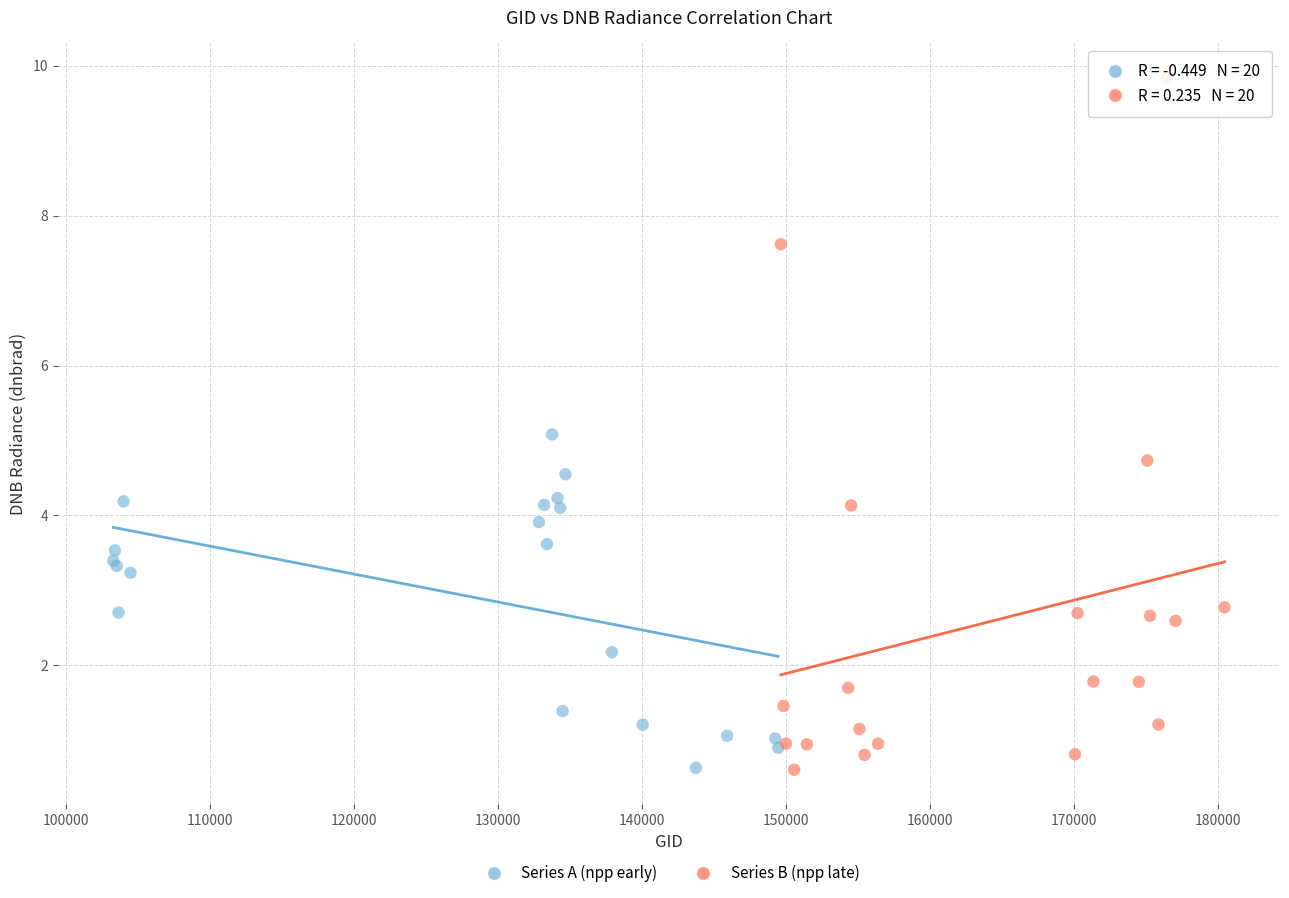

Which series reaches the maximum Y coordinate?

Series B (npp late)